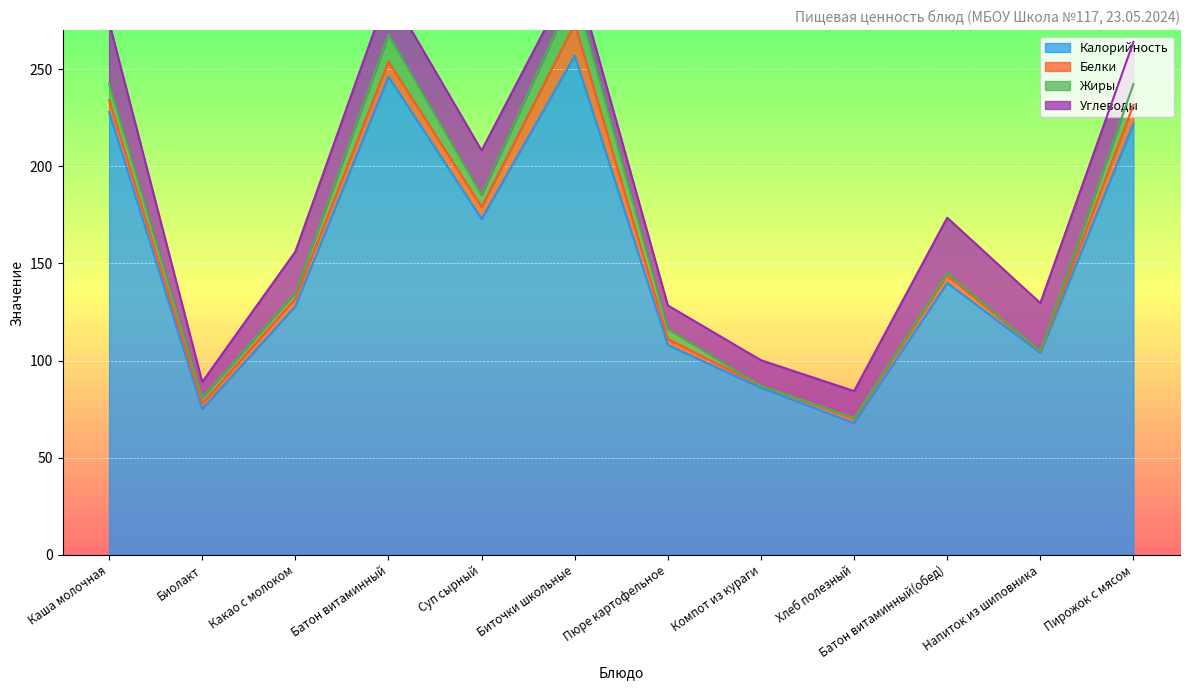

Which series has the widest spread of values?

Калорийность